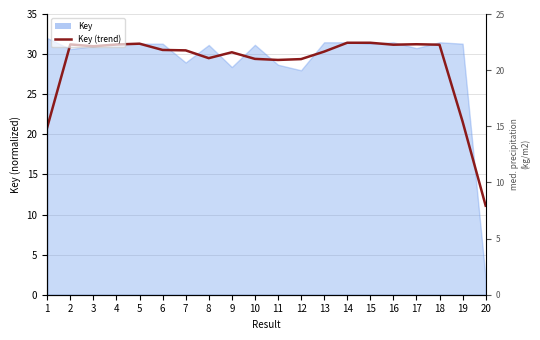

What is the difference between the maximum and second lowest values?

10.5